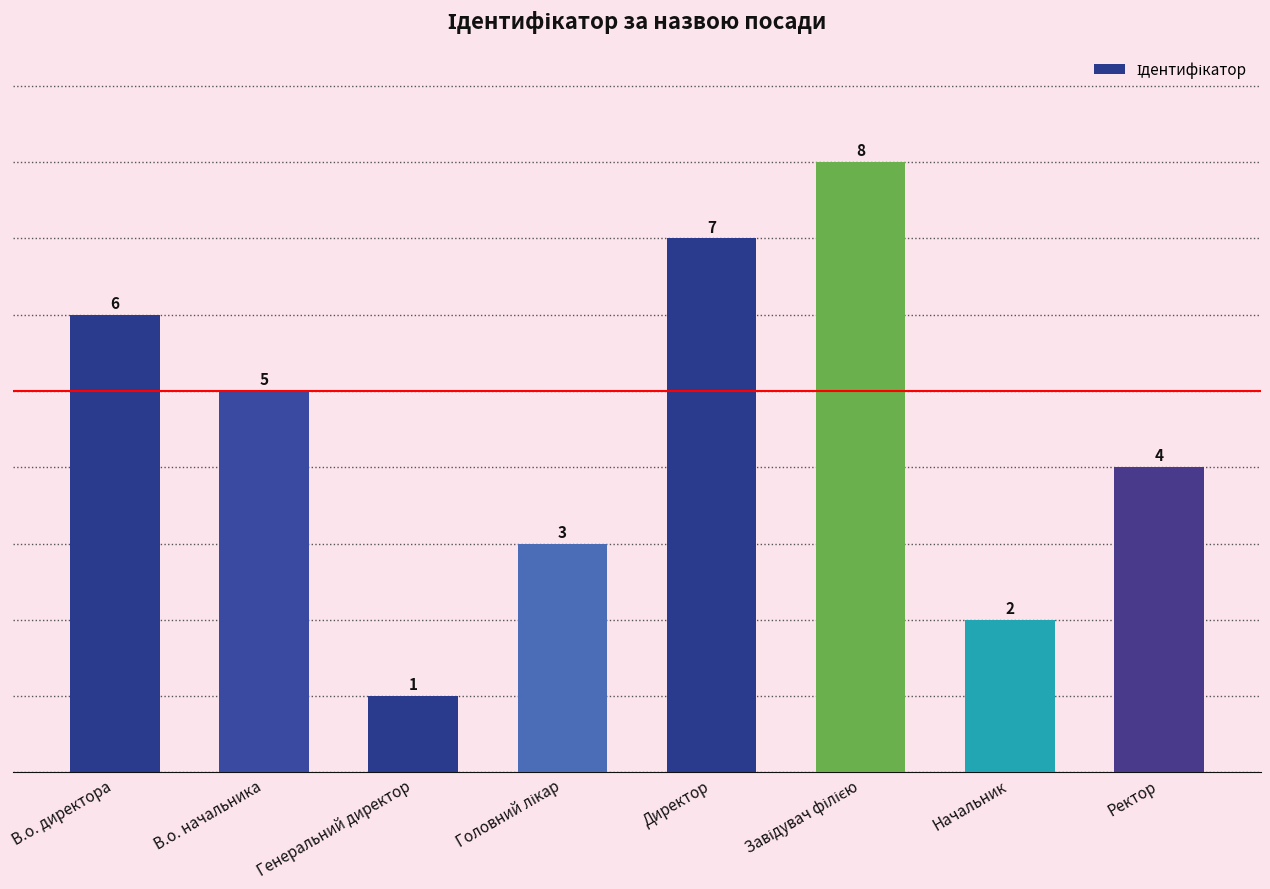

How many bars are there in total?

8